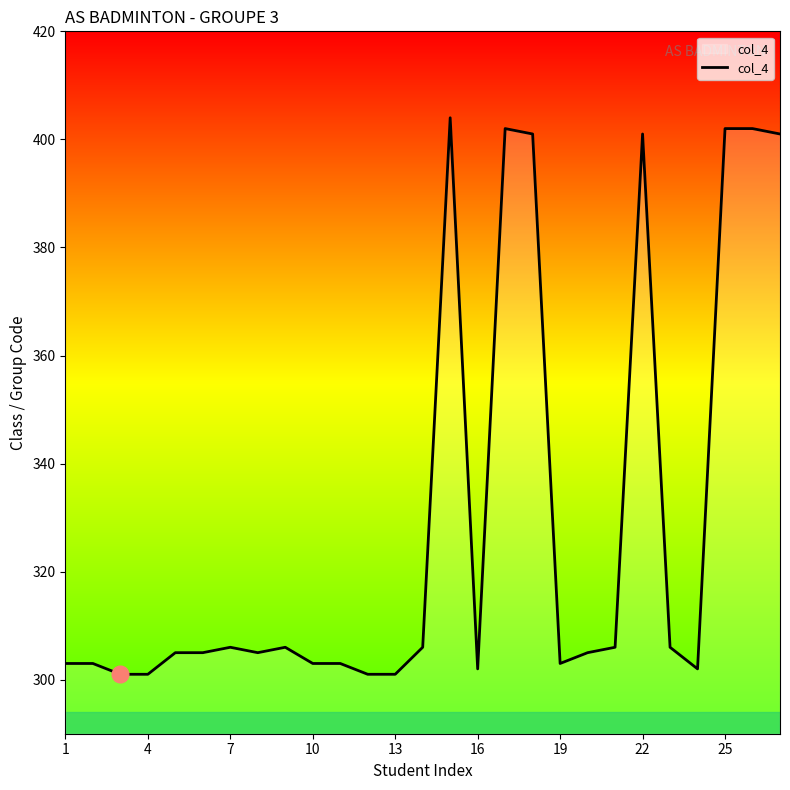

What is the greatest value displayed?

404